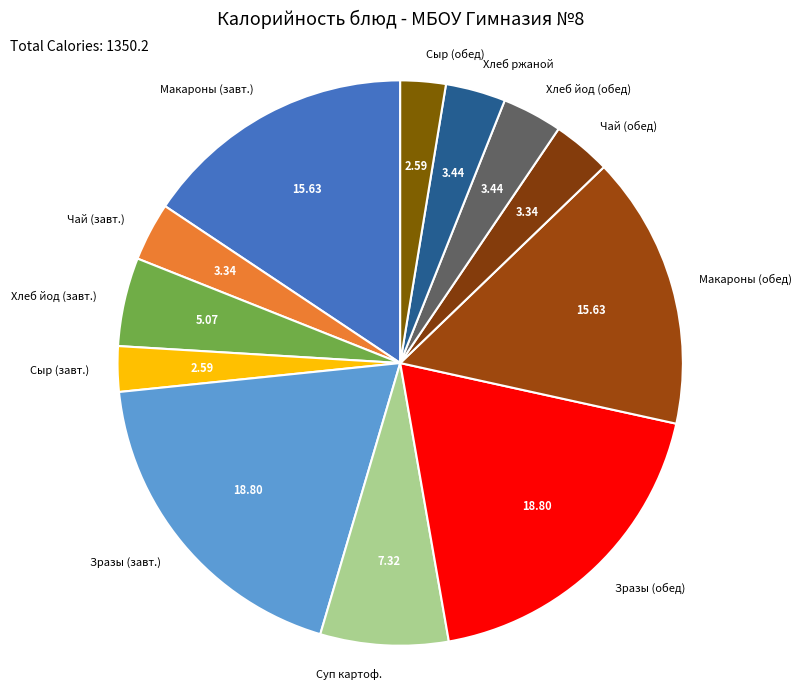

Is there a majority slice in this chart?

No